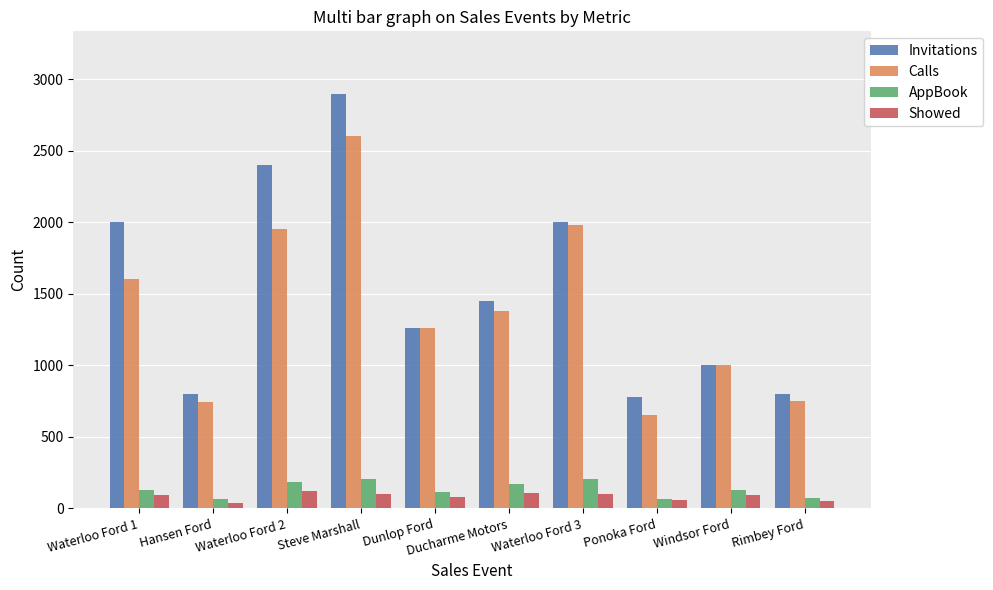

What are all the series names shown in the legend?

Invitations, Calls, AppBook, Showed